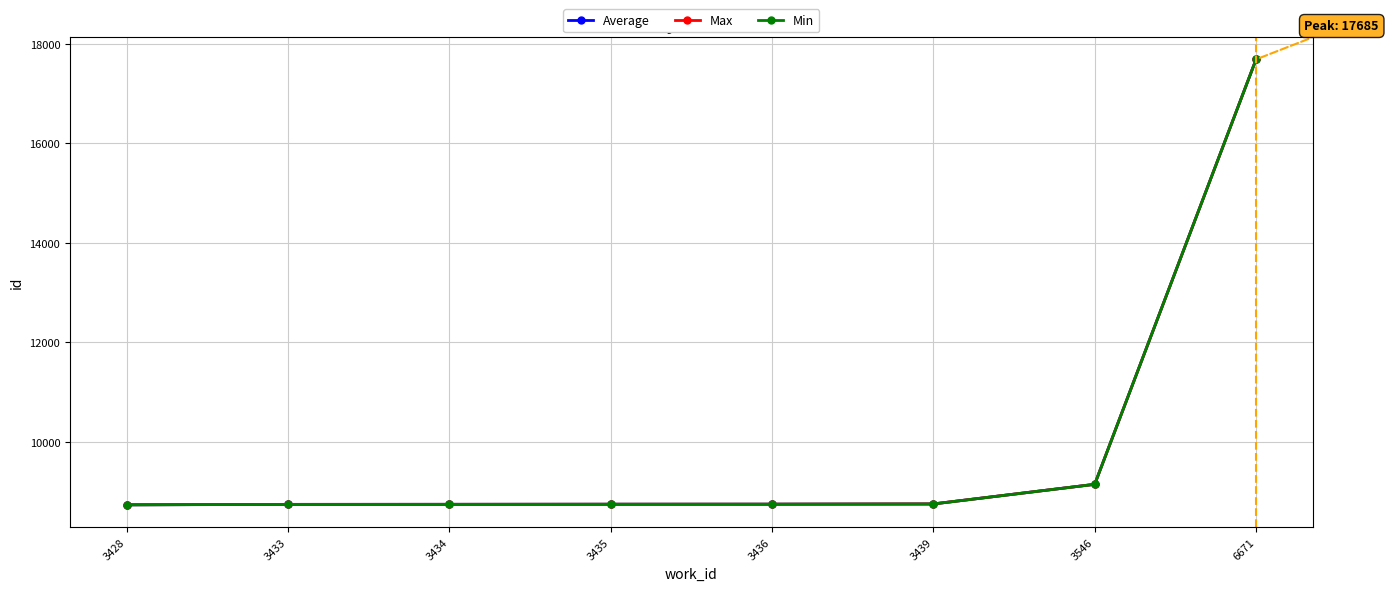

Which label corresponds to the largest value in the chart?

6671